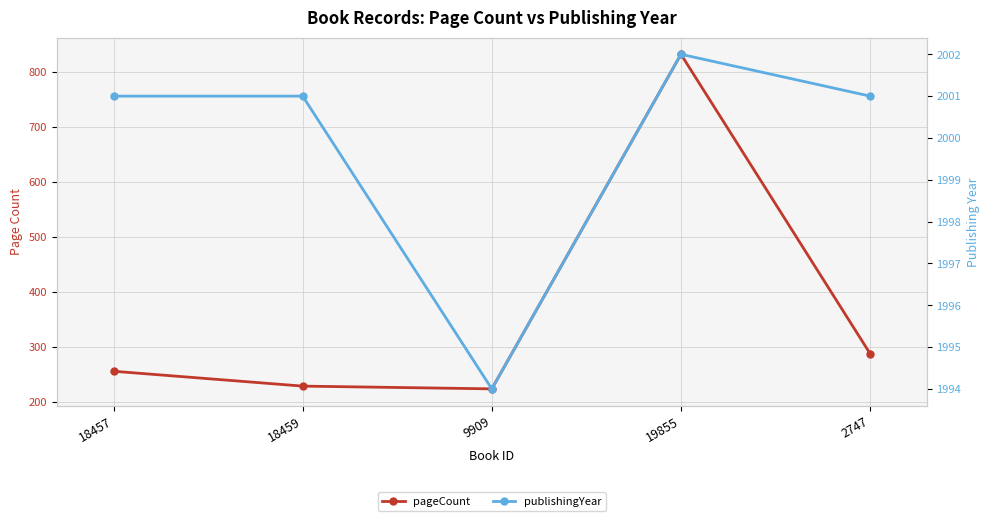

What is the highest value of the publishingYear series?

2002